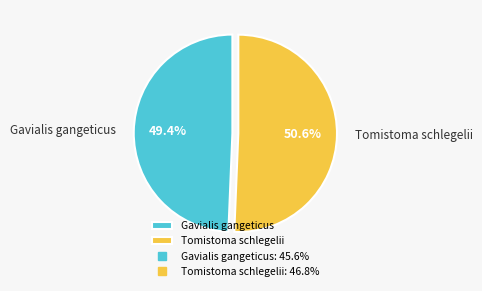

Between Gavialis gangeticus and Tomistoma schlegelii, which is larger?

Tomistoma schlegelii